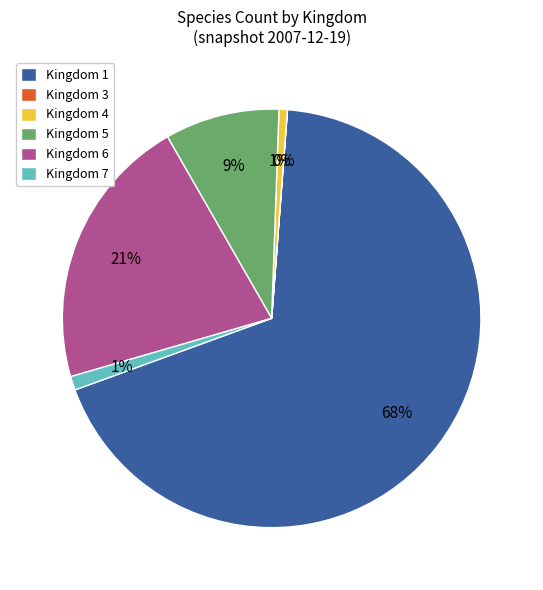

To the nearest percent, what is the difference between the largest and smallest slice percentages?

68%